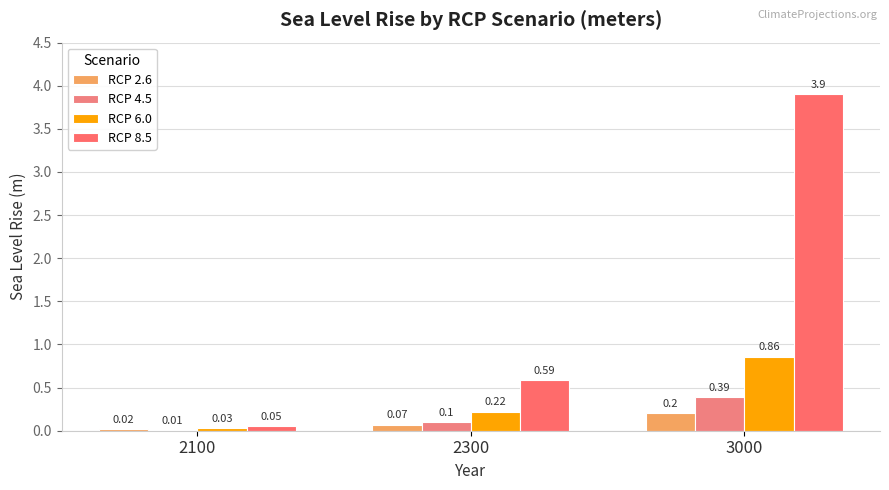

What is the difference between the highest and lowest values at 3000?

3.7